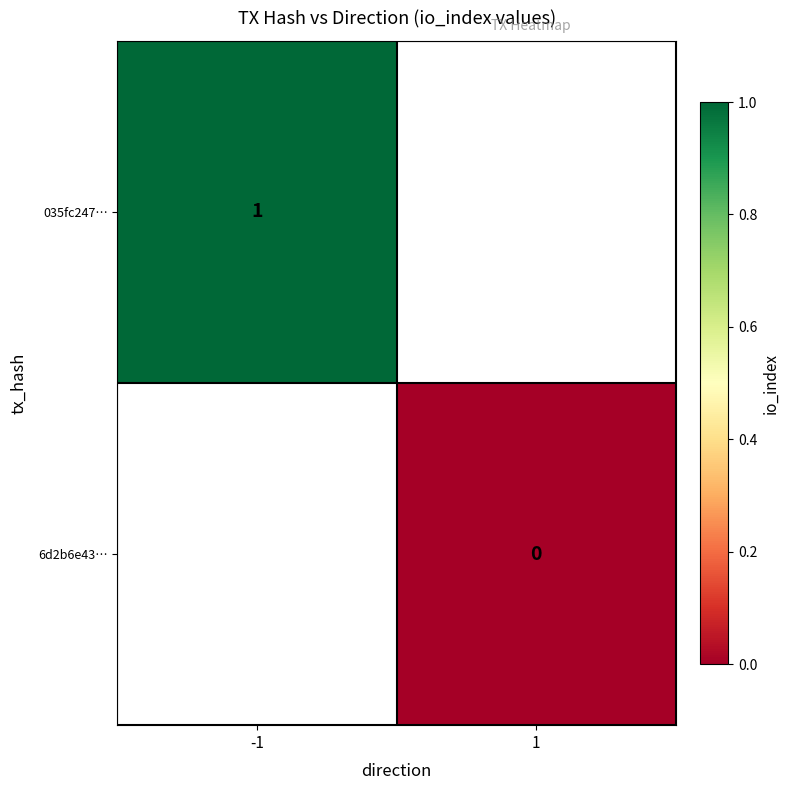

Is the value of 6d2b6e43… at 1 greater than the value of 035fc247… at -1?

No